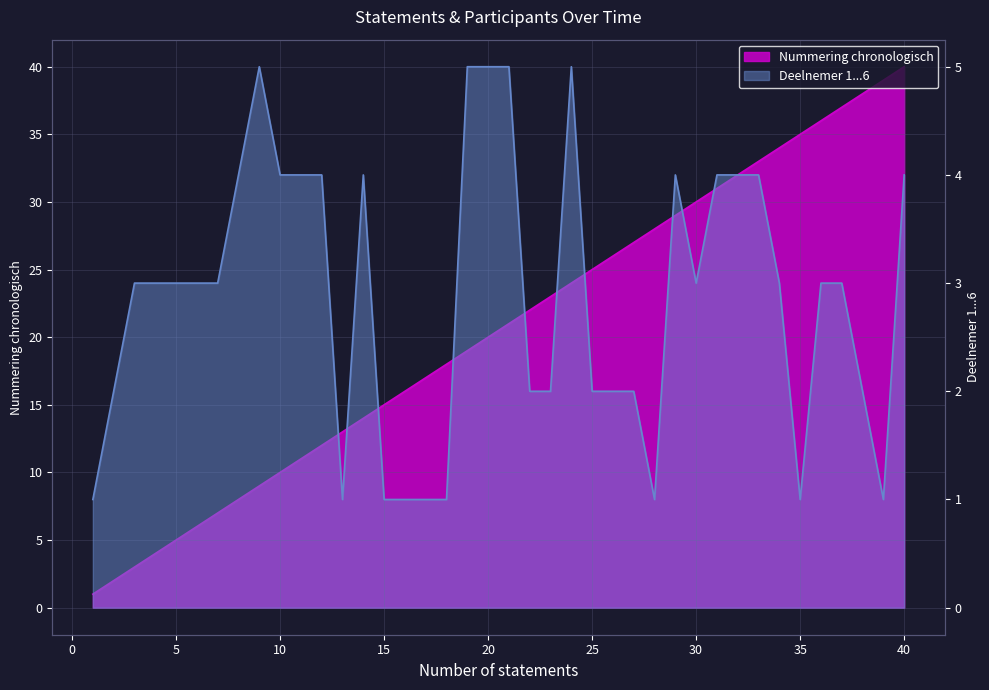

At which label does Nummering chronologisch reach its minimum?

1